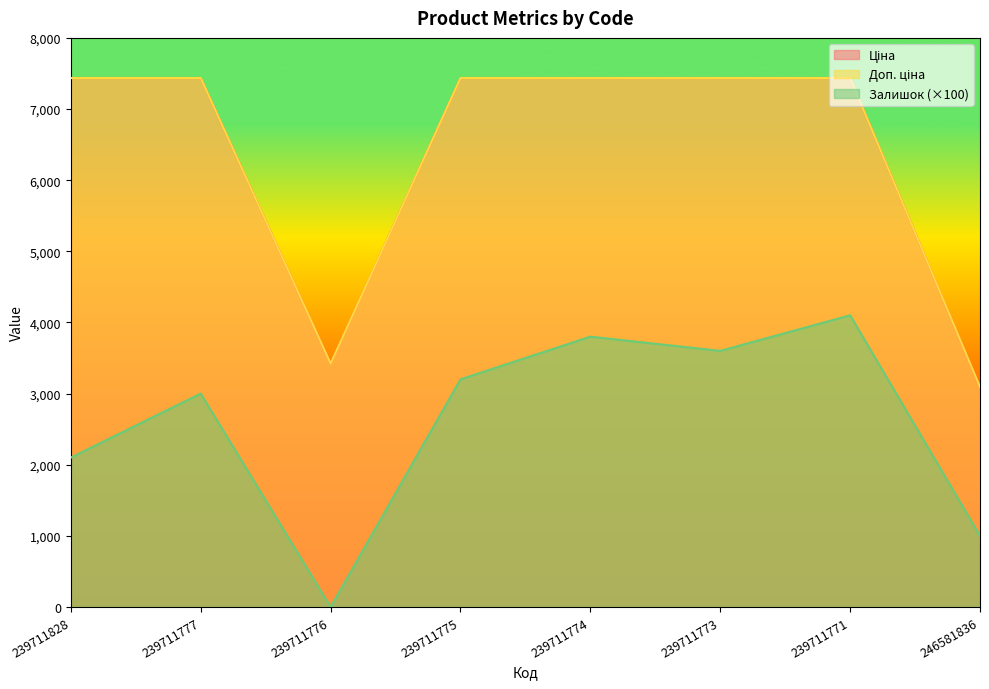

True or false: Залишок and Доп. ціна intersect in this chart.

False